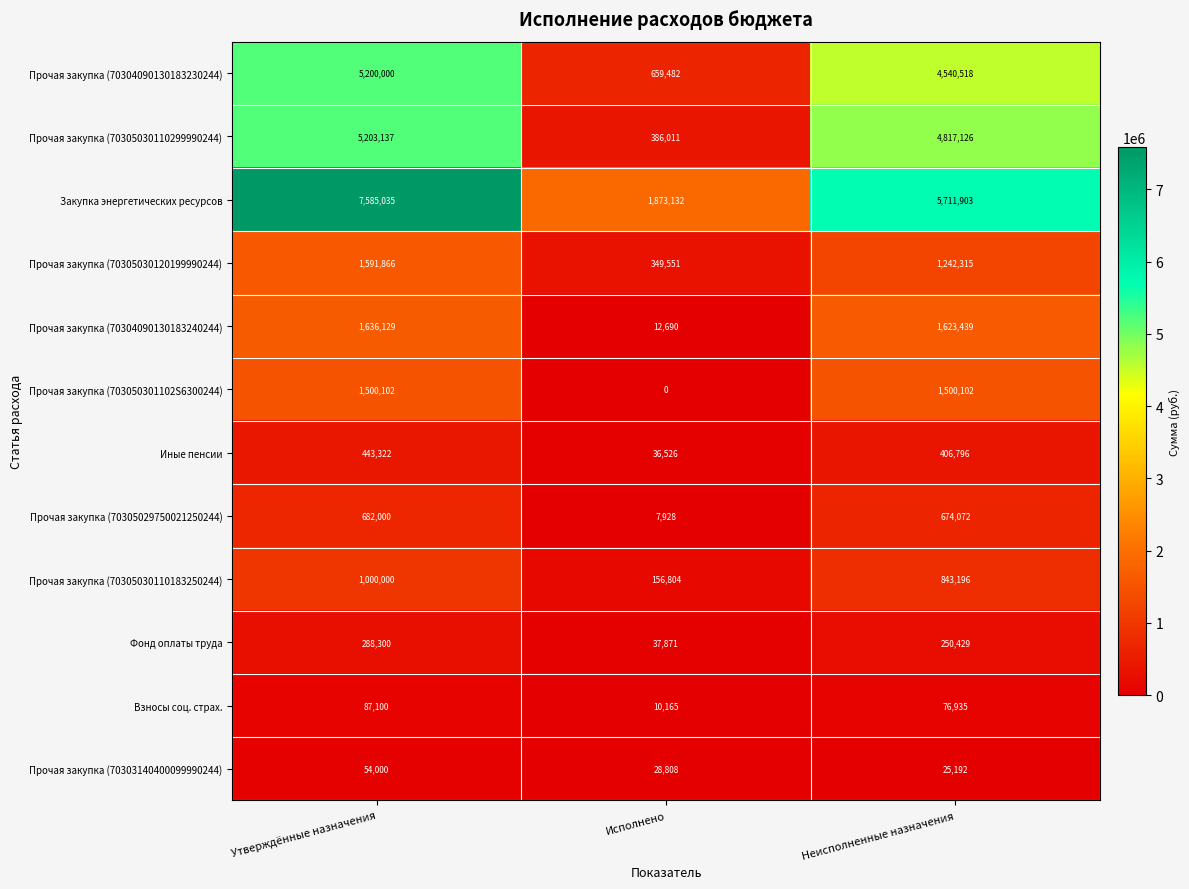

What is the total value across all series at Утверждённые назначения?

25270991